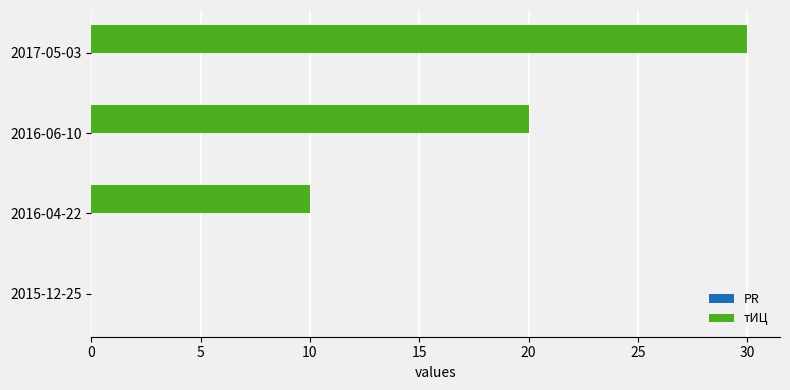

Which has a higher value, 2017-05-03 or 2016-06-10?

2017-05-03